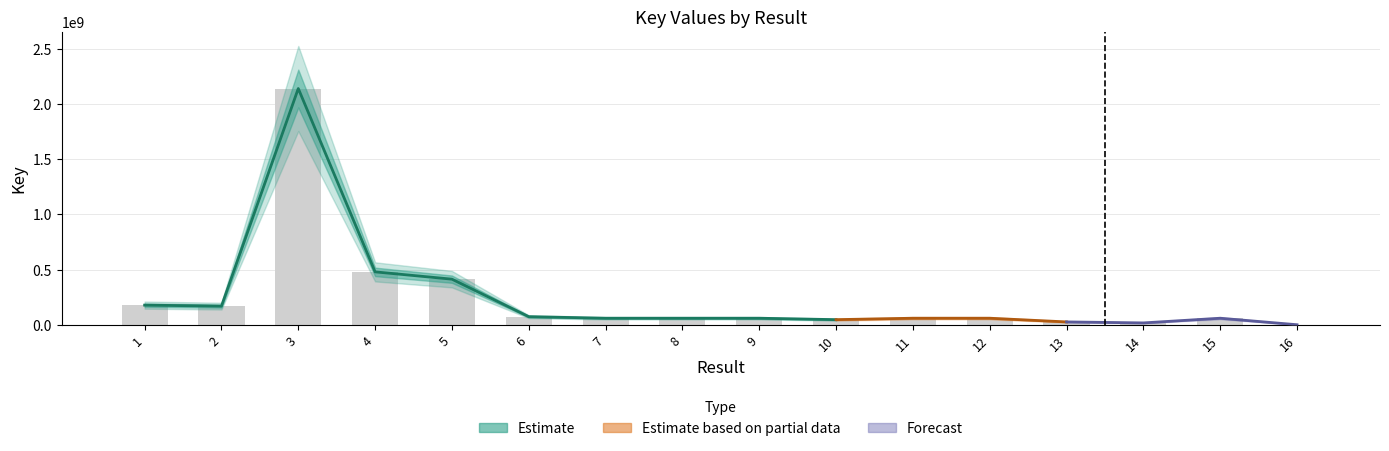

True or false: the data shows 60589711 at 12.

True